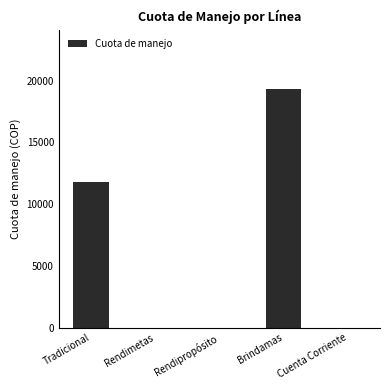

What is the change in value from Rendipropósito to Brindamas?

+19300